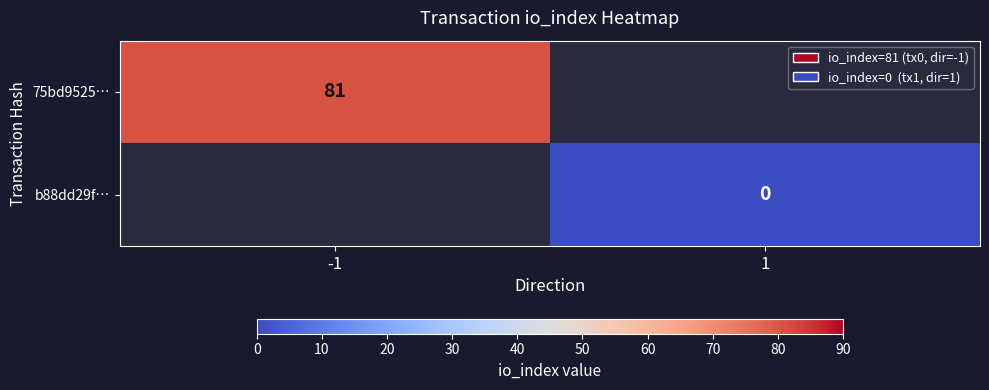

At how many categories does at least one series exceed 2?

1